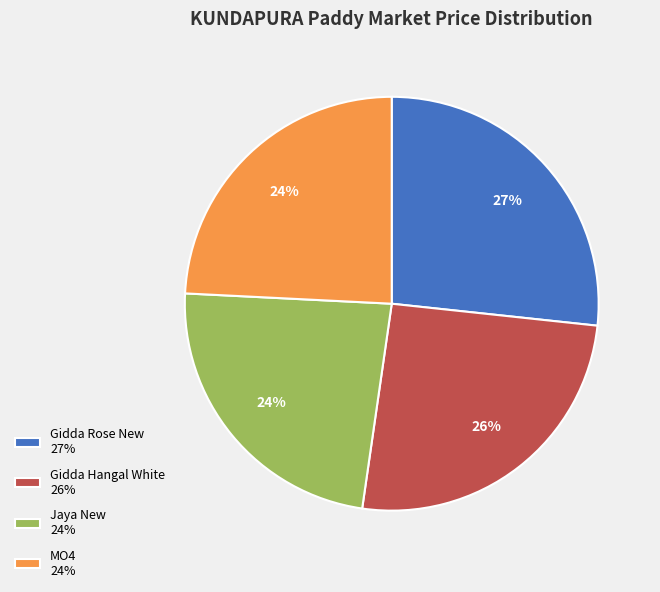

Count the number of slices in the pie.

4